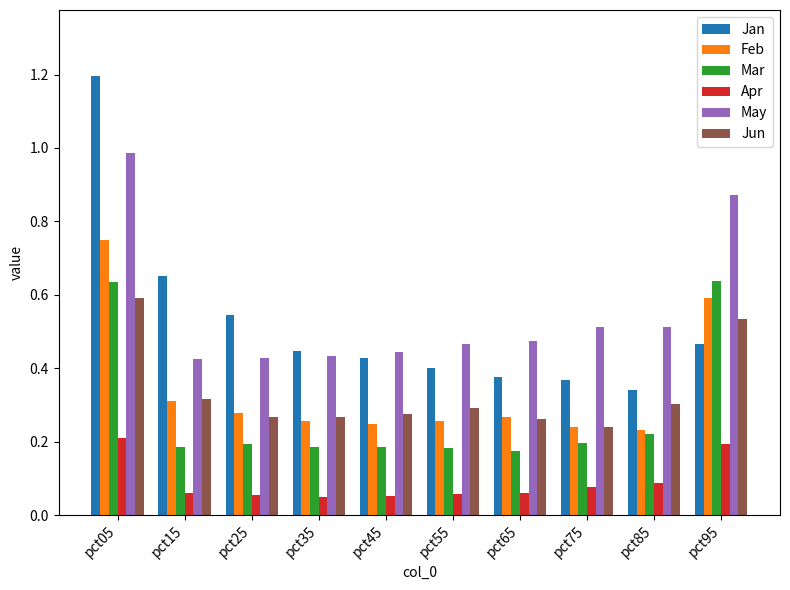

The value of Jan at pct45 is 0.2. True or false?

False